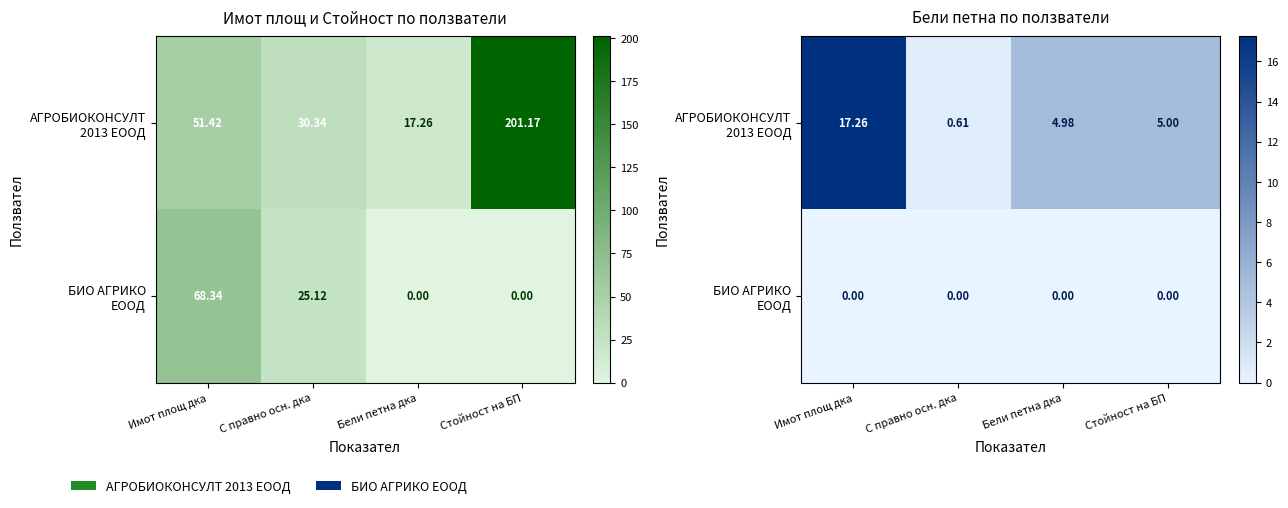

The БИО АГРИКО ЕООД series shows 0.0 at С правно осн. дка. True or false?

True